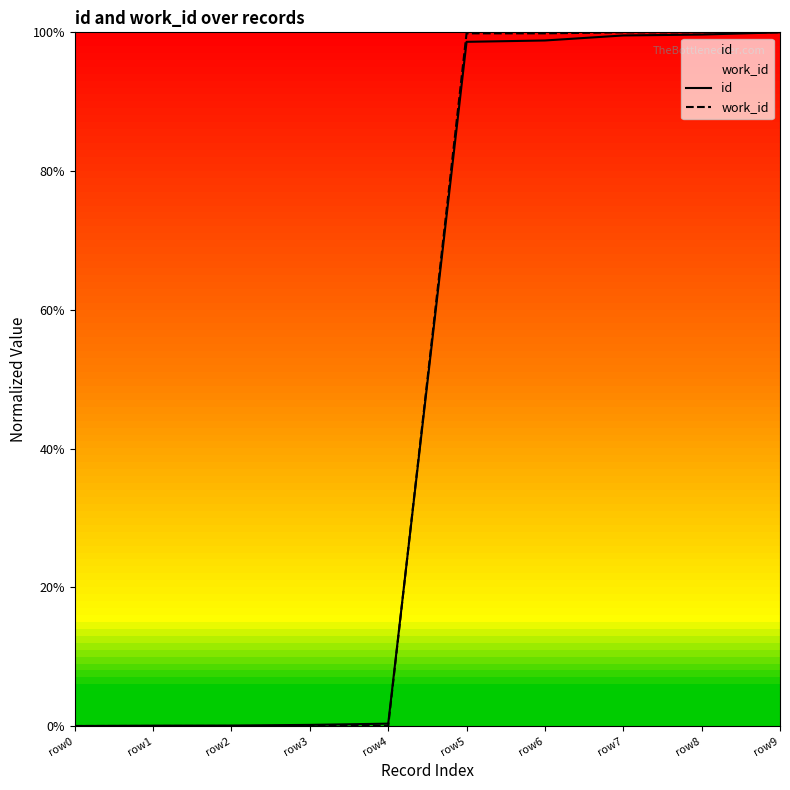

Is the value of id at row0 greater than the value of work_id at row4?

No